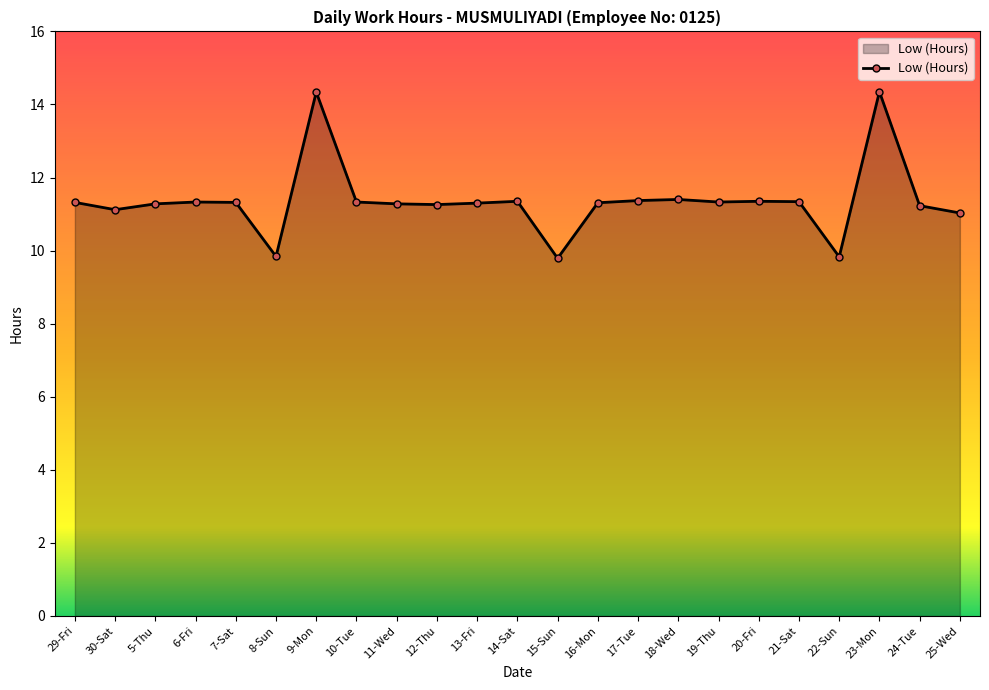

What is the average value?

11.4